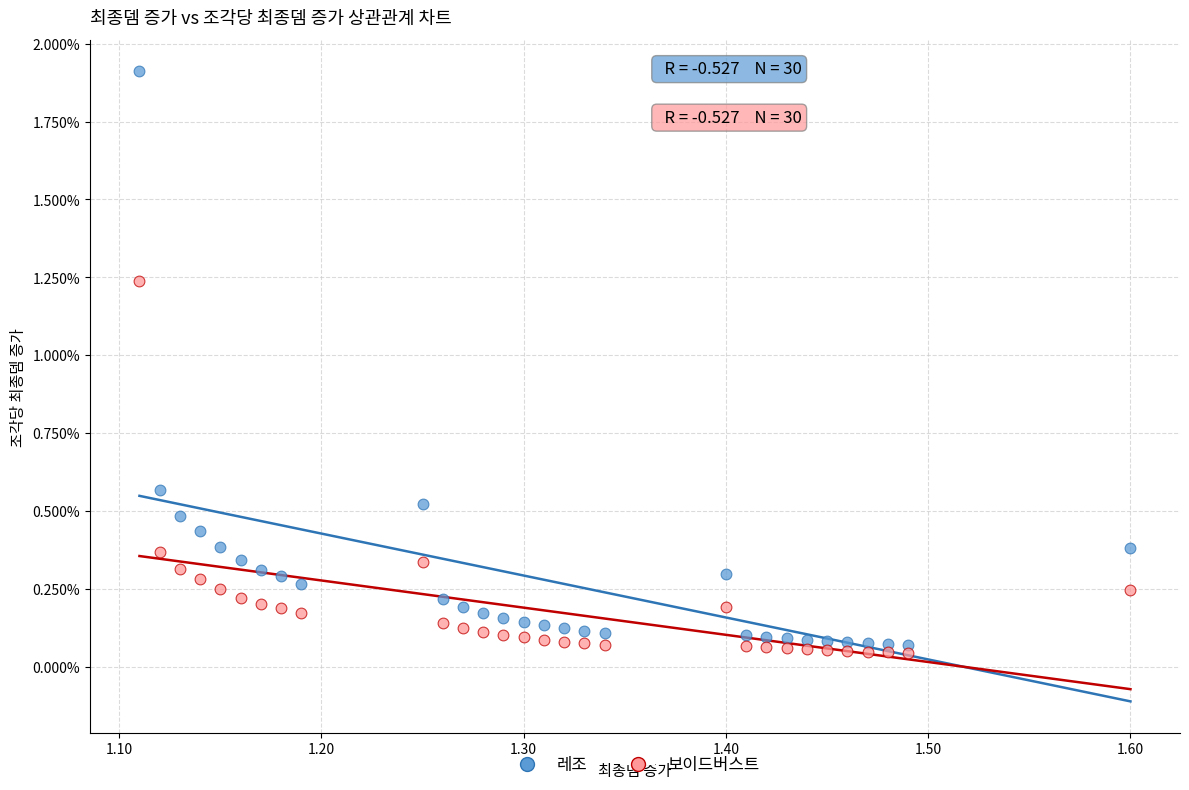

Which series reaches the maximum Y coordinate?

레조